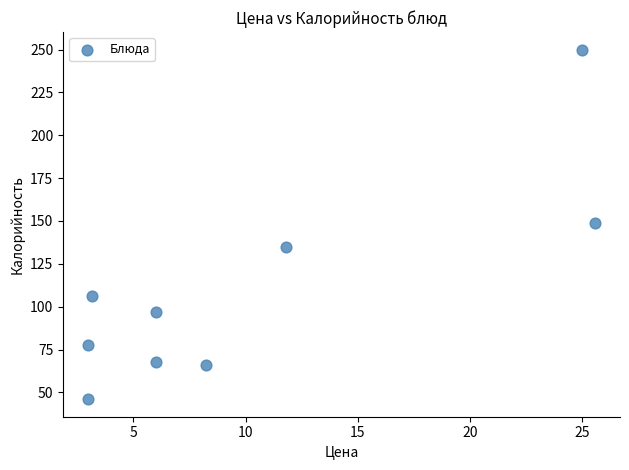

What is the average X value?

10.2